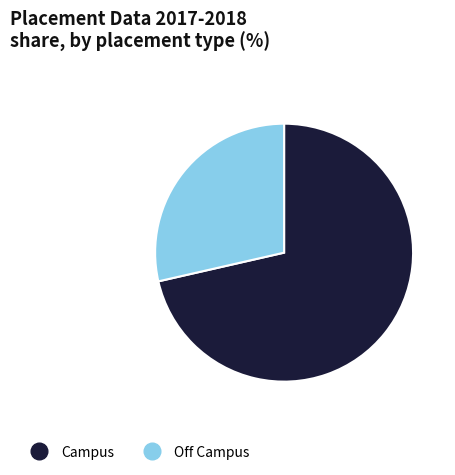

Which slice represents more than half of the pie?

Campus